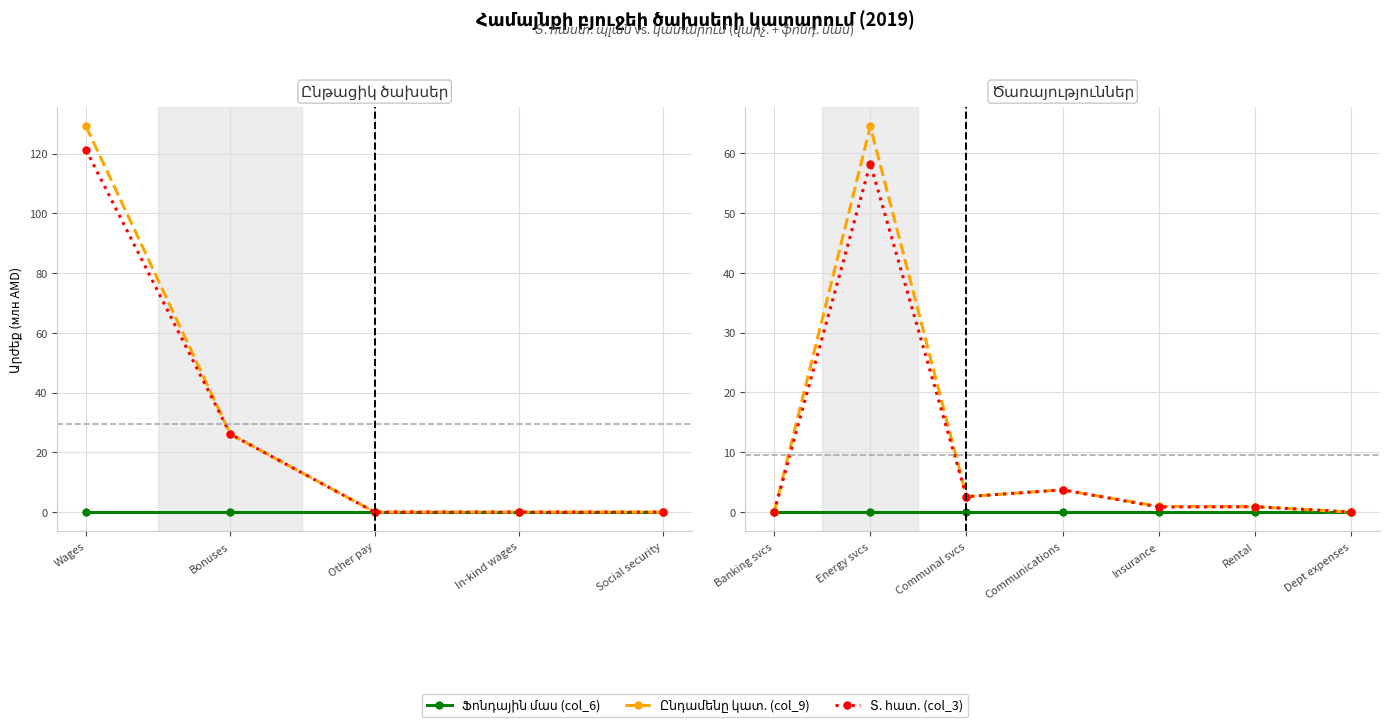

True or false: Ֆոնդային մաս (col_6) and Ընդամենը կատ. (col_9) intersect in this chart.

False